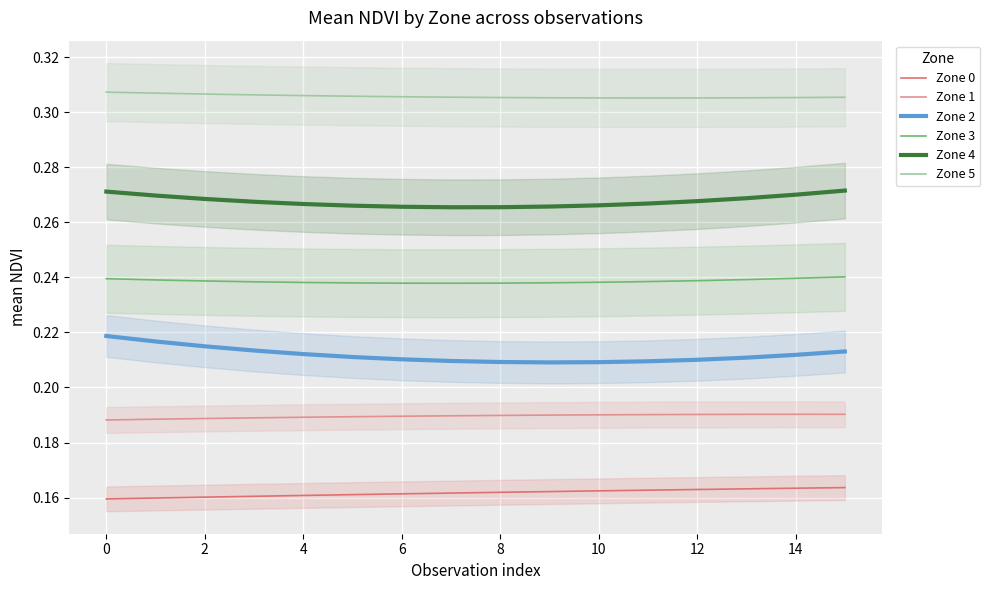

Is it true that Zone 0 equals 0.3 at 12?

False